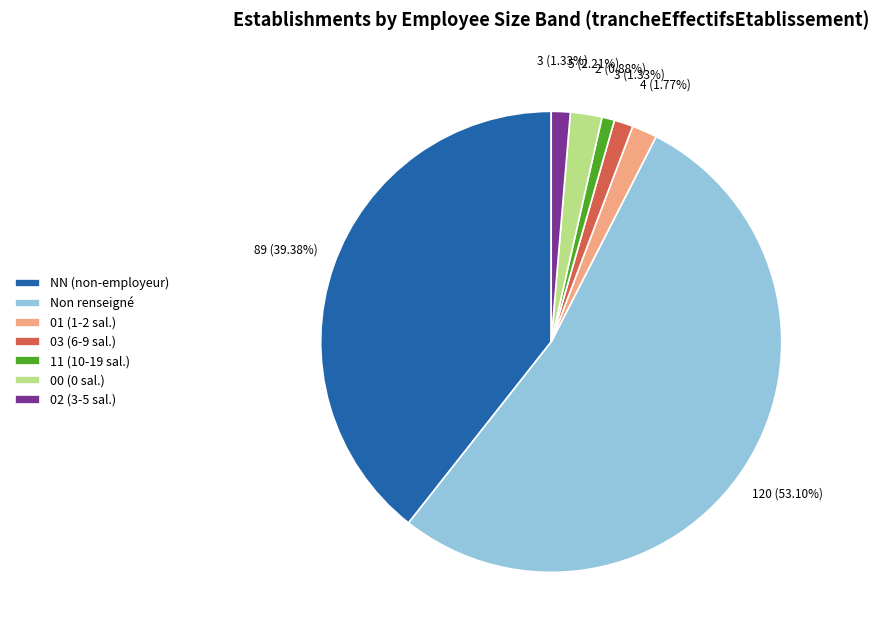

Is Non renseigné the majority of the pie?

Yes